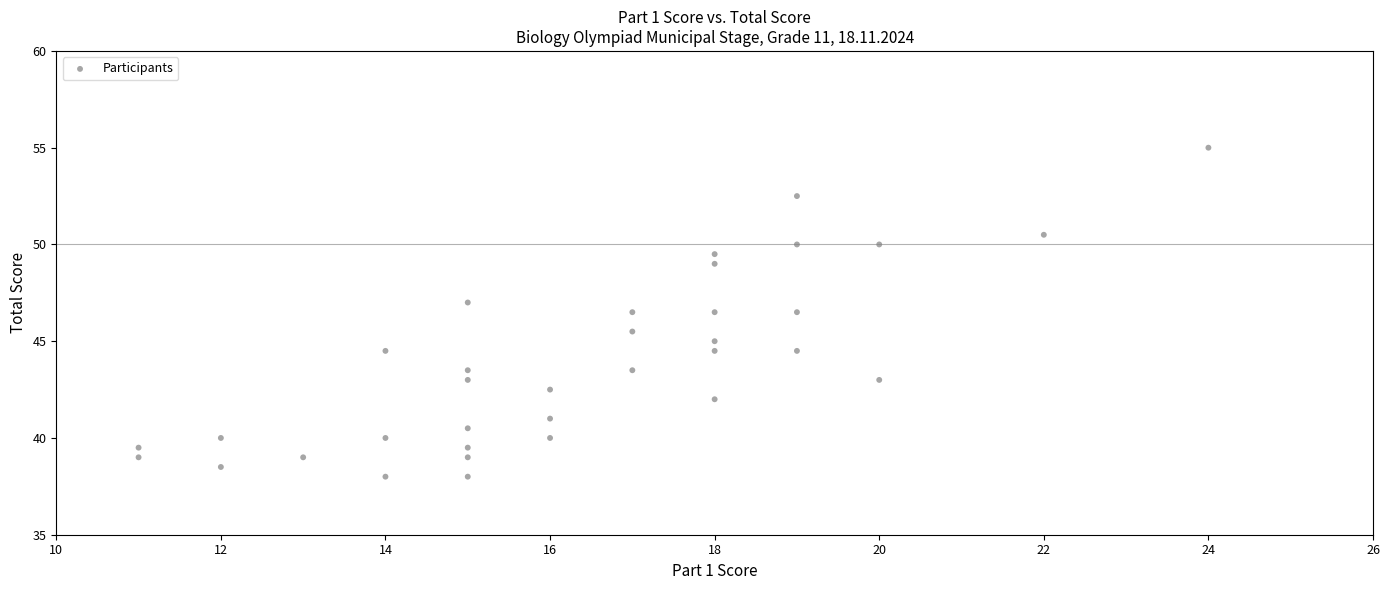

What is the range of Y values (max minus min)?

17.0